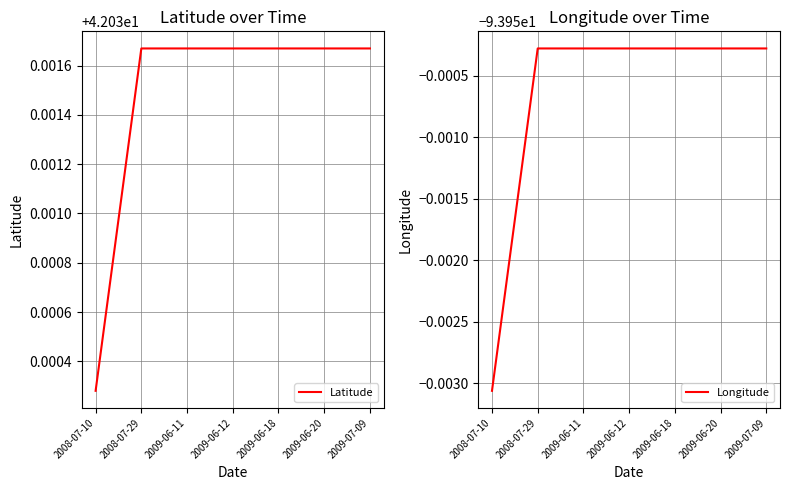

True or false: Latitude and Longitude intersect in this chart.

False